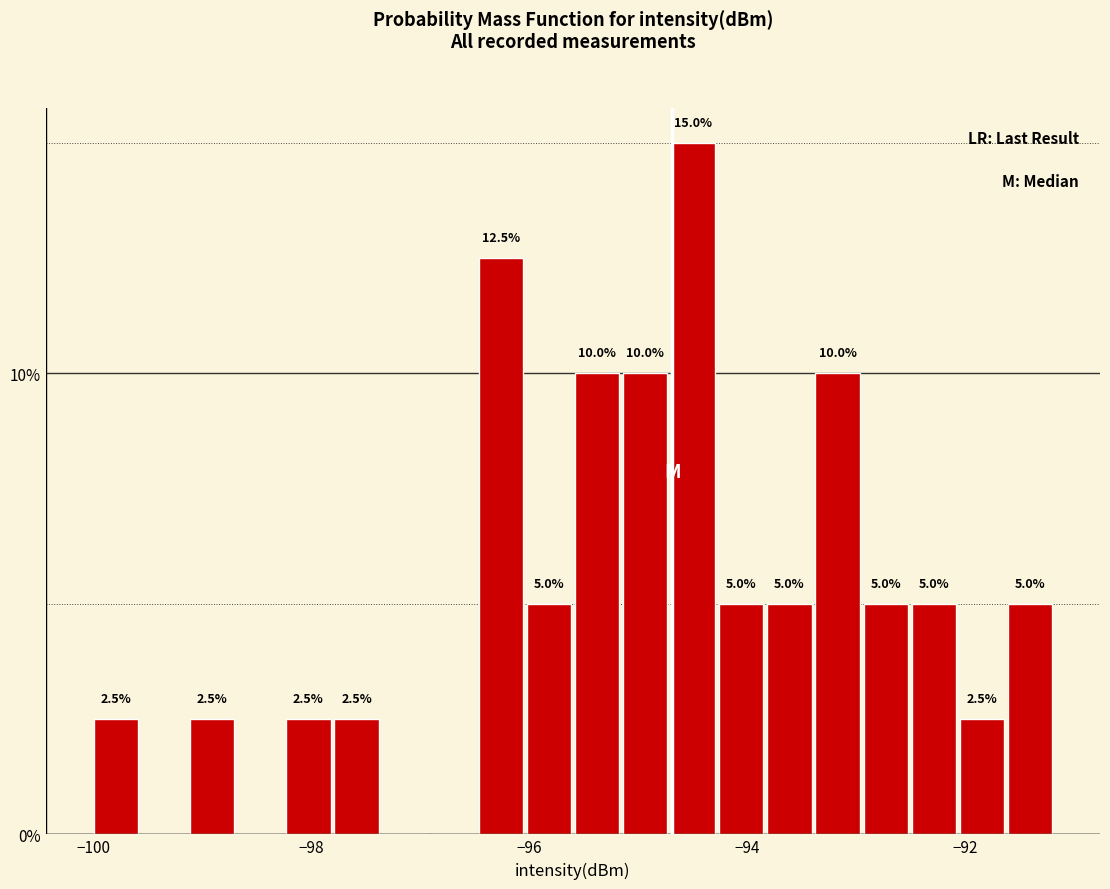

Read against the x-axis, roughly where is the centre of the tallest bar?

-94.4